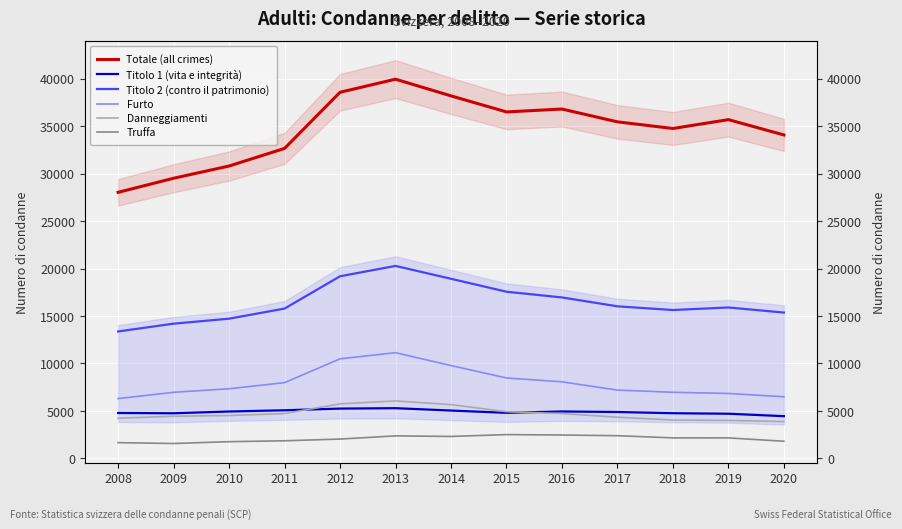

True or false: Titolo 2 (contro il patrimonio) has more than 0 points higher than both neighbors.

True